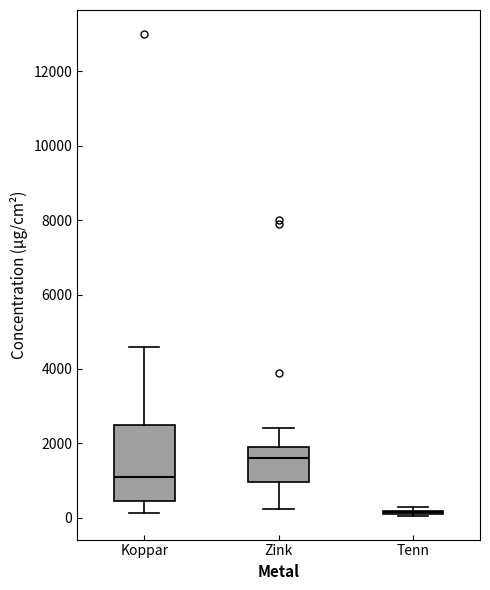

Reading left to right, transcribe this box plot: for each box, give where its median line is, the range the box spans, and where its two whiskers end, as read against the y-axis. The values are not printed on the chart, so give them approximately, as read against the axis.

Koppar: median 1200, box 400 to 2600, whiskers 200 to 4600
Zink: median 1600, box 1000 to 2000, whiskers 200 to 2400
Tenn: box collapsed to a line at 200, whiskers 0 to 200